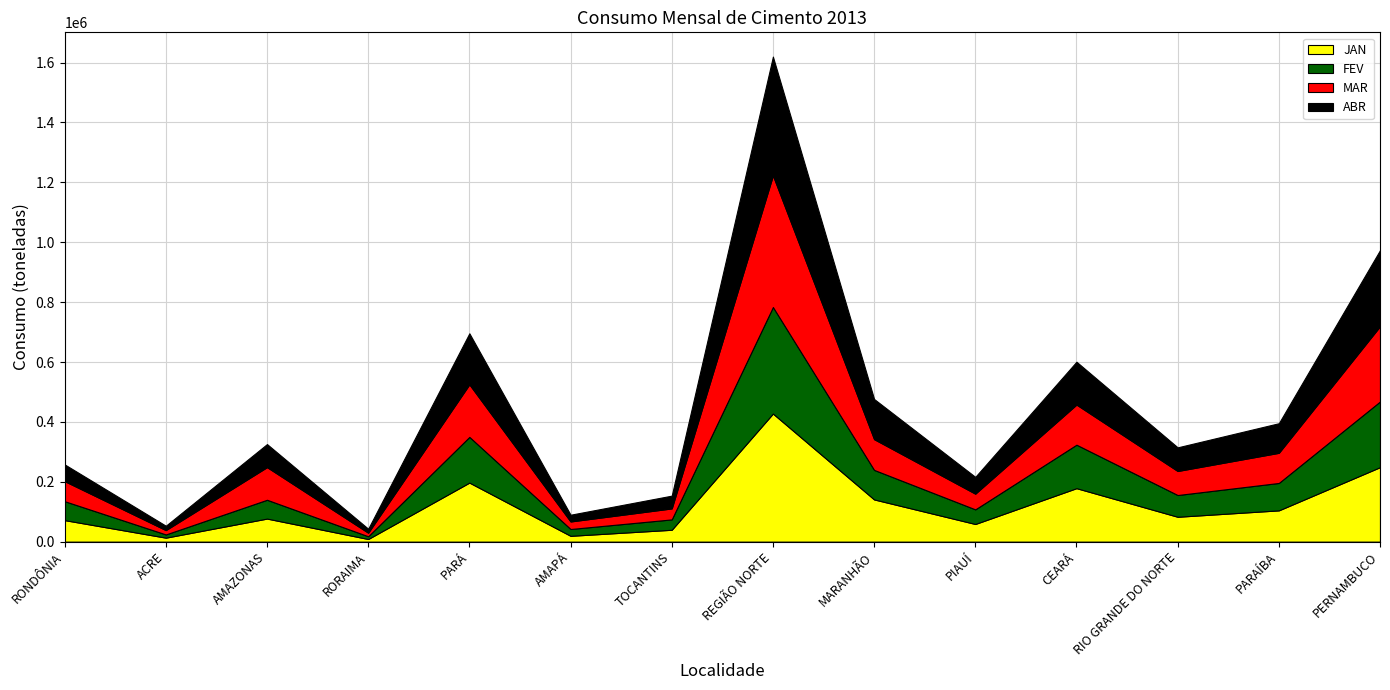

Reading right to left, transcribe all the data shown in this chart.

JAN: 248815	104554	83158	178673	59030	141106	427897	39734	19544	197302	8872	77124	13358	71963
FEV: 219363	91518	72593	145178	48789	98573	355816	34634	22741	152624	9111	62791	10744	63171
MAR: 251351	100642	80256	134031	52454	102713	439724	36665	25145	175476	11886	109019	14485	67048
ABR: 254150	98898	79004	143115	56163	134120	396692	42681	22572	170566	13366	77024	14621	55862